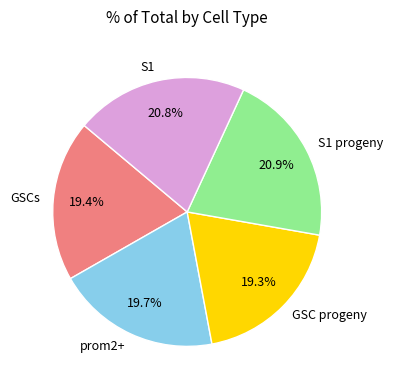

To the nearest percent, what is the average slice percentage?

20%